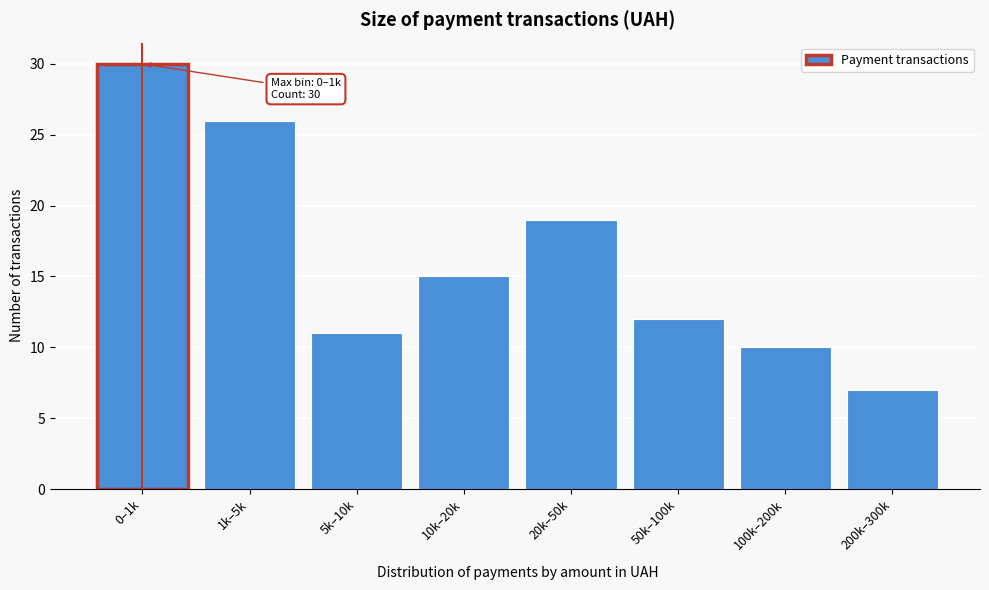

Reading left to right, what are all the values shown in this chart?

30	26	11	15	19	12	10	7